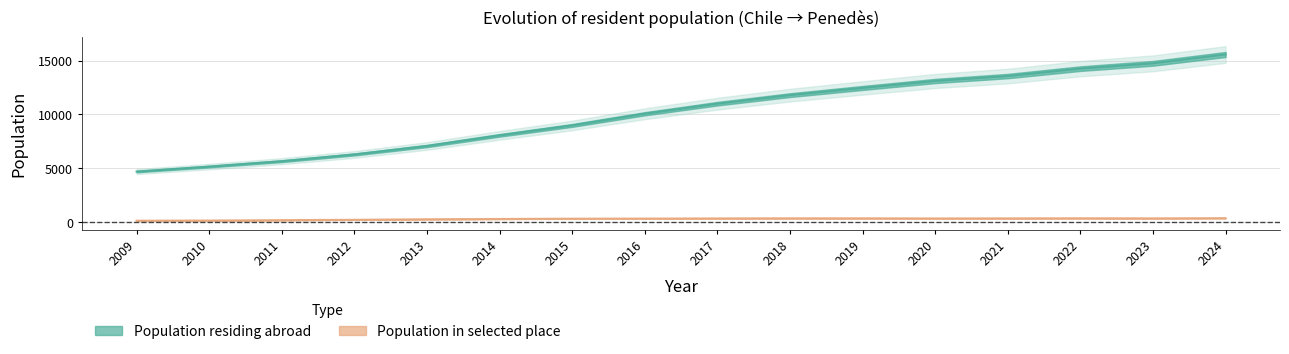

Reading left to right, transcribe all the data shown in this chart.

Population residing abroad: 2009=4695	2010=5159	2011=5660	2012=6286	2013=7071	2014=8060	2015=8983	2016=10068	2017=11003	2018=11798	2019=12466	2020=13113	2021=13572	2022=14261	2023=14754	2024=15576
Population in selected place: 2009=129	2010=147	2011=184	2012=213	2013=267	2014=291	2015=318	2016=326	2017=343	2018=355	2019=353	2020=342	2021=347	2022=358	2023=349	2024=367